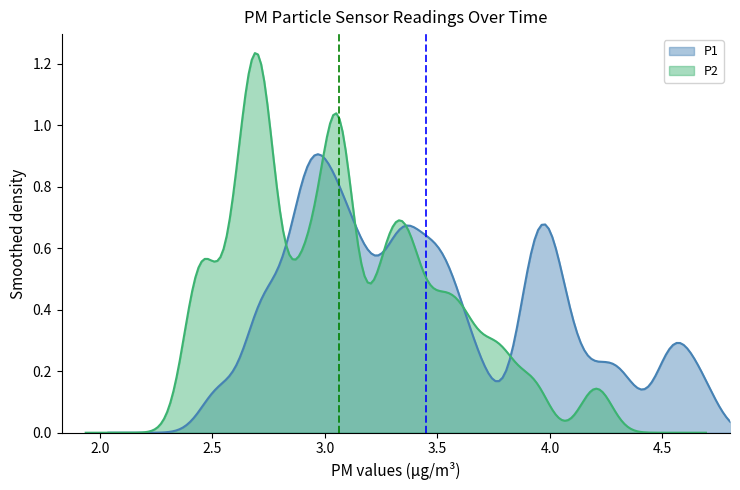

True or false: P2 has a value of 4.2 at 04:55.

False